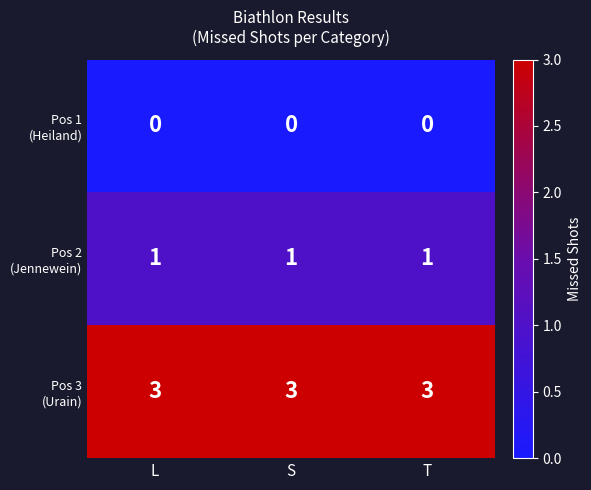

What is the total value across all series at L?

4